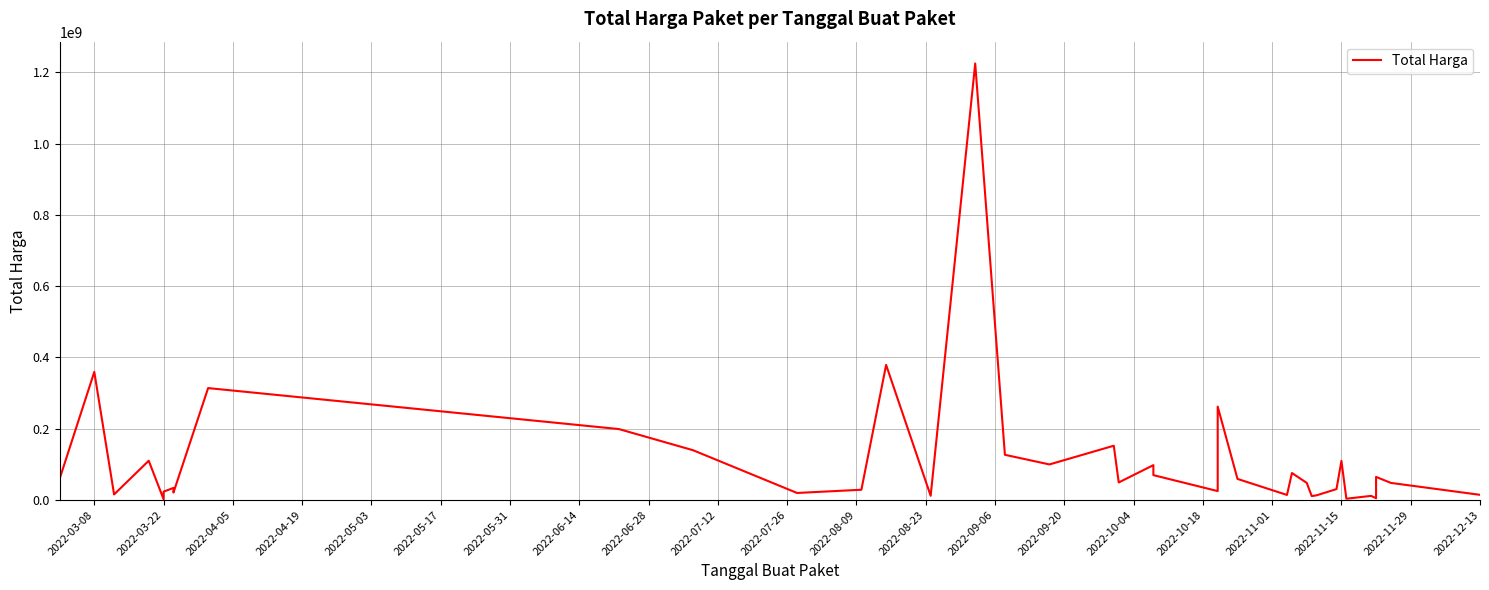

What is the ratio of the value at 33 to the value at 2022-11-29?

1.1